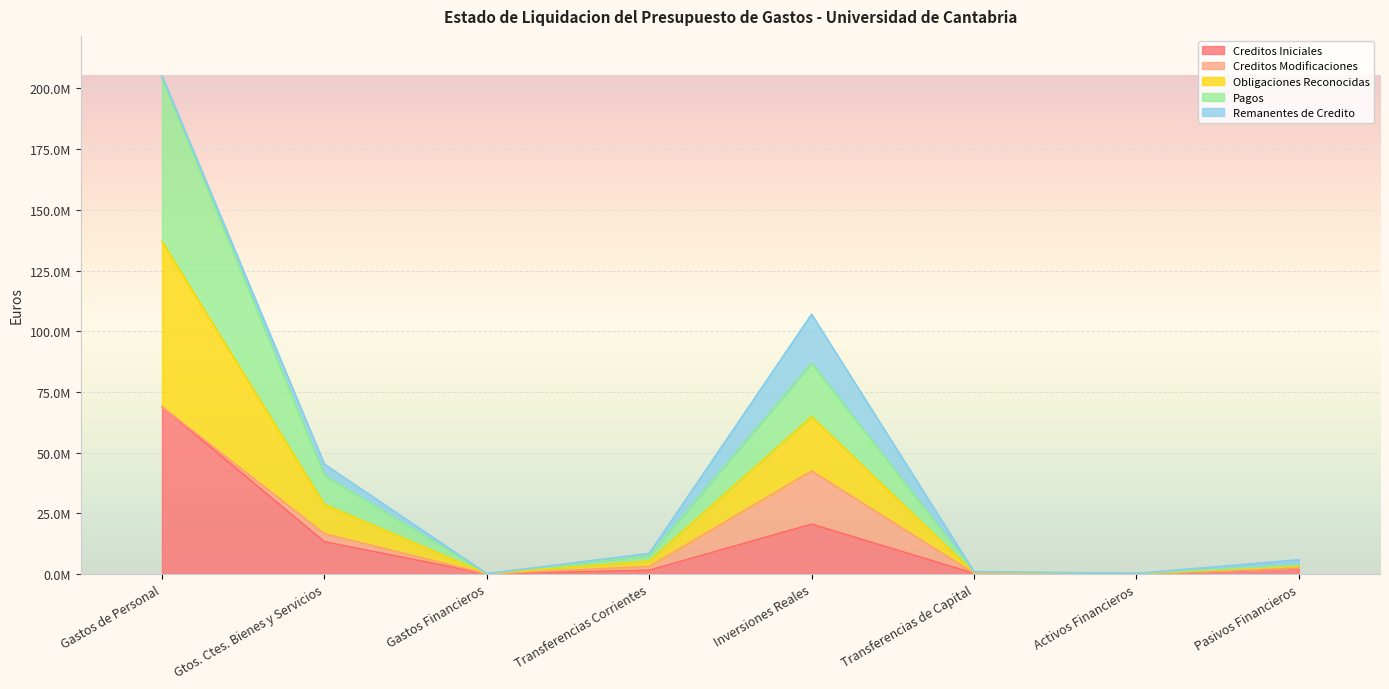

True or false: Pagos has a value of 653020 at Transferencias de Capital.

True